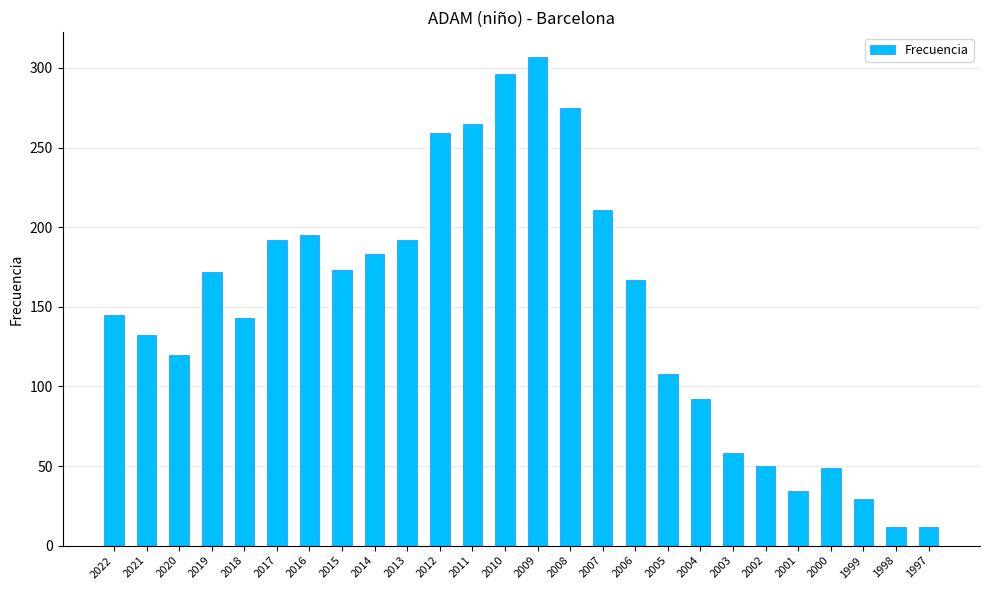

The value at 2010 is 296. True or false?

True